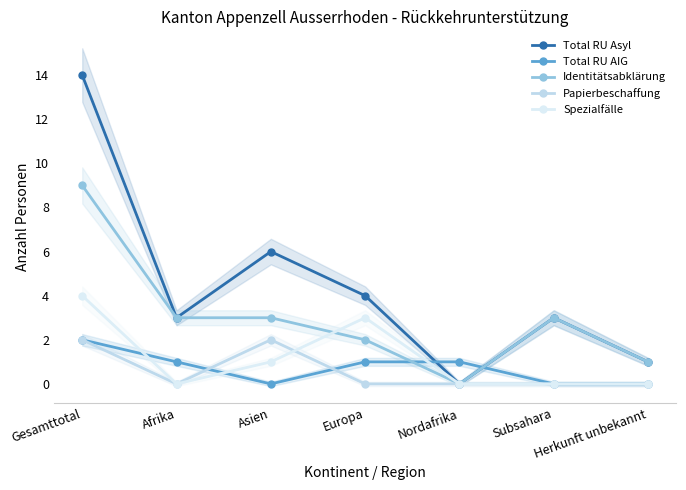

What position from the right is Herkunft unbekannt?

1